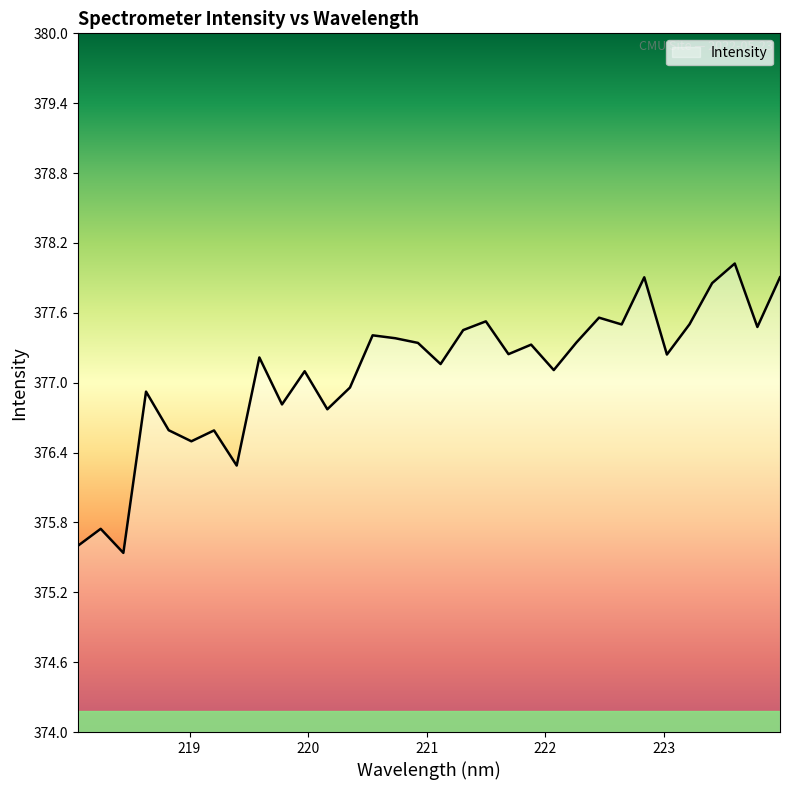

What value does the data have at 220.3533?

377.0